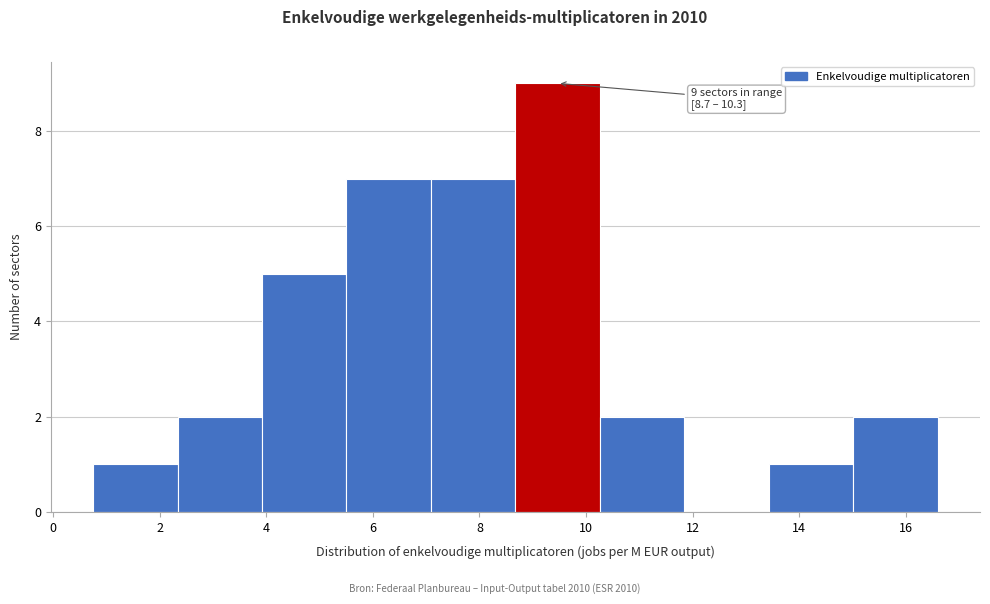

Over which range of the x-axis is the bar tallest?

8.6 to 10.2